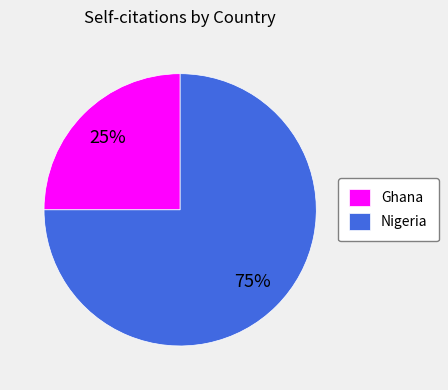

Approximately how many times larger is the value at Ghana compared to Nigeria?

0.3